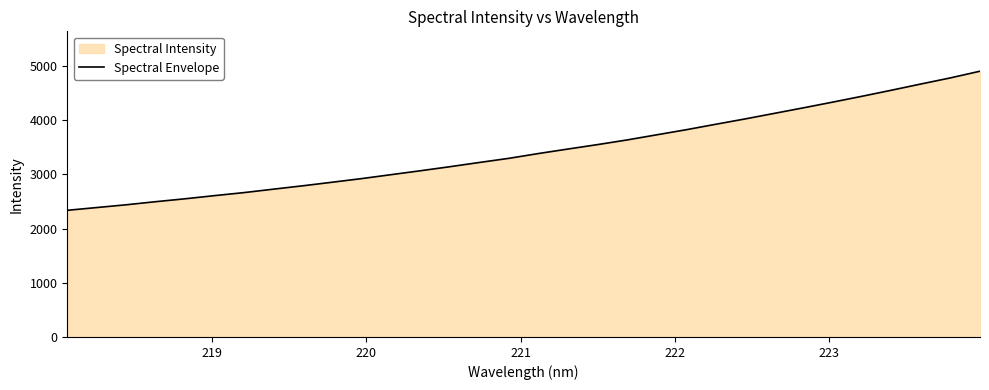

What is the difference between the maximum and minimum values?

2567.3